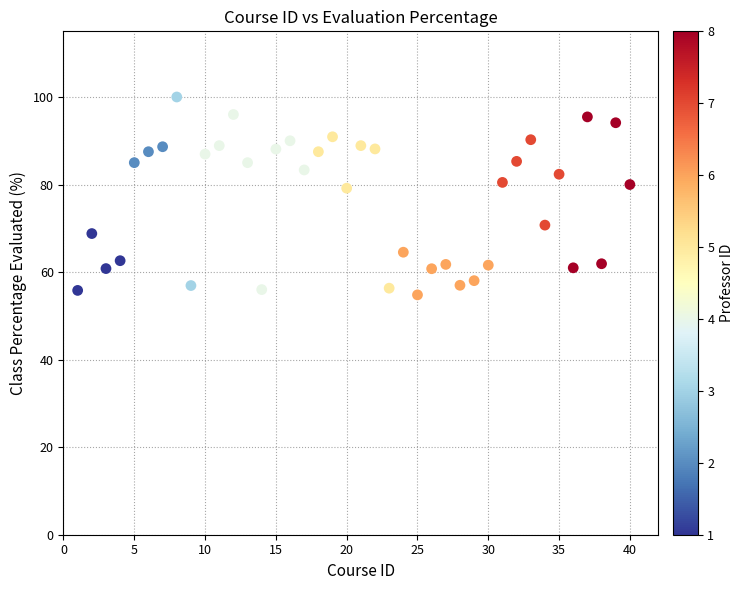

What is the range of X values (max minus min)?

39.0